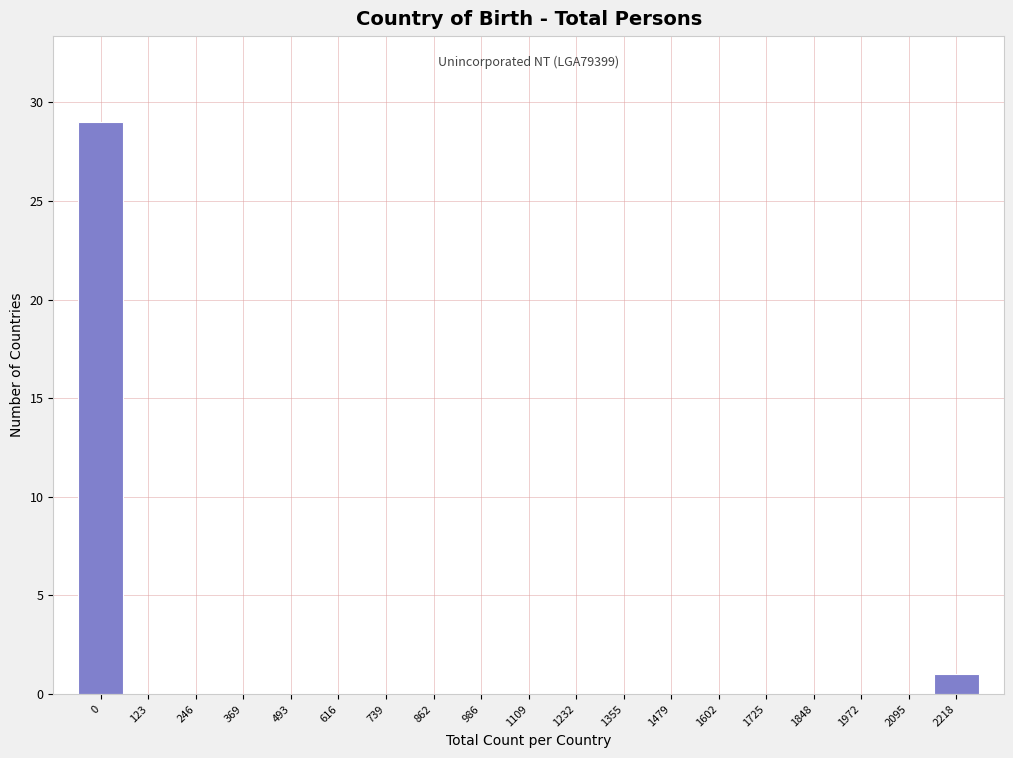

Reading right to left, list all the values displayed in this chart.

2218=1	2095=0	1972=0	1848=0	1725=0	1602=0	1479=0	1355=0	1232=0	1109=0	986=0	862=0	739=0	616=0	493=0	369=0	246=0	123=0	0=29